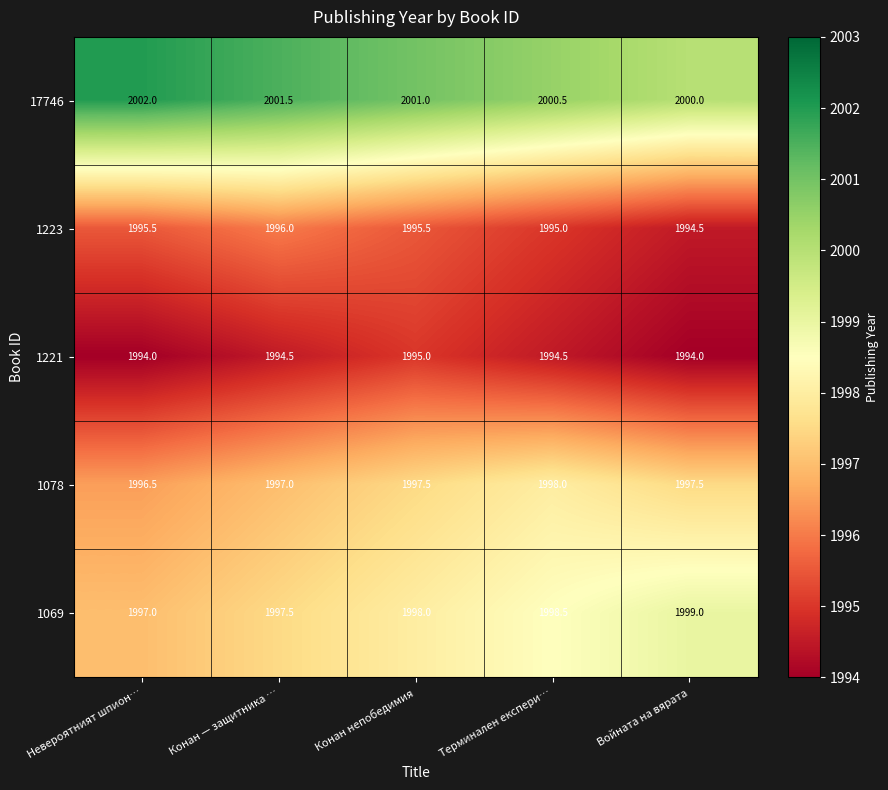

How many distinct data groups are displayed?

5